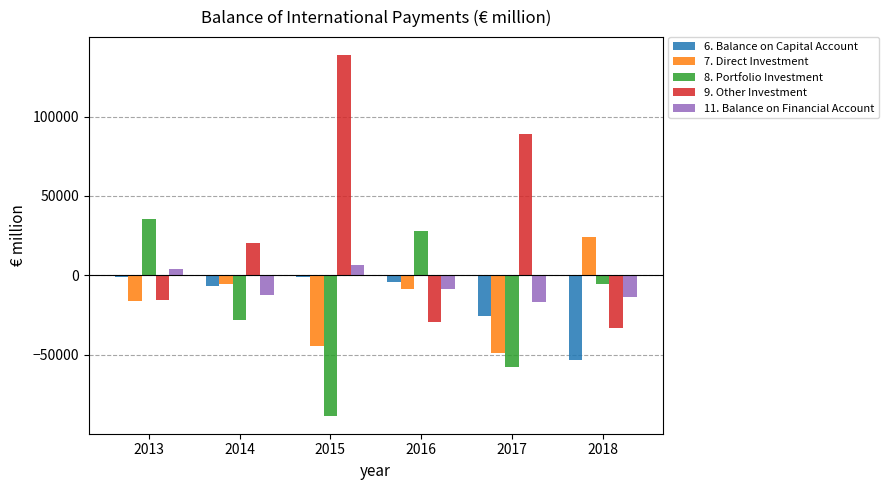

The value of 7. Direct Investment at 2017 is -16123. True or false?

False